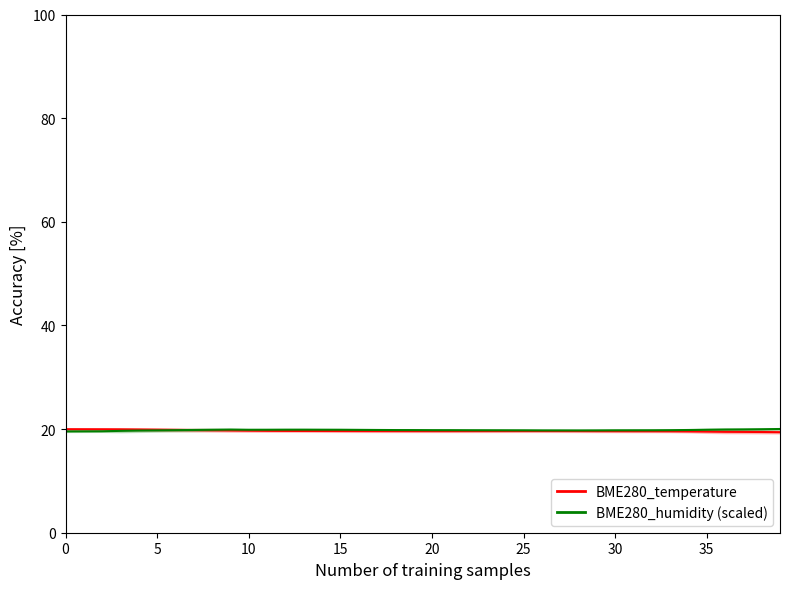

Between 9 and 25, which series saw the biggest shift?

BME280_humidity (scaled)